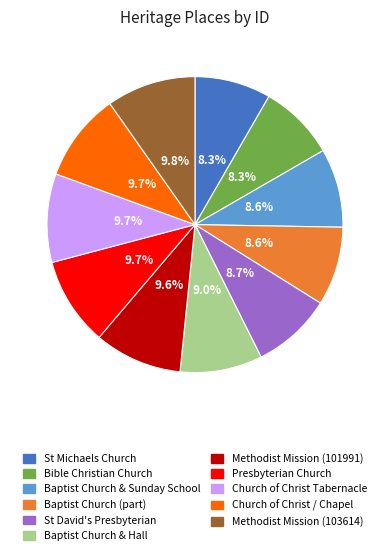

Combined, do St Michaels Church and Church of Christ / Chapel account for over 50%?

No